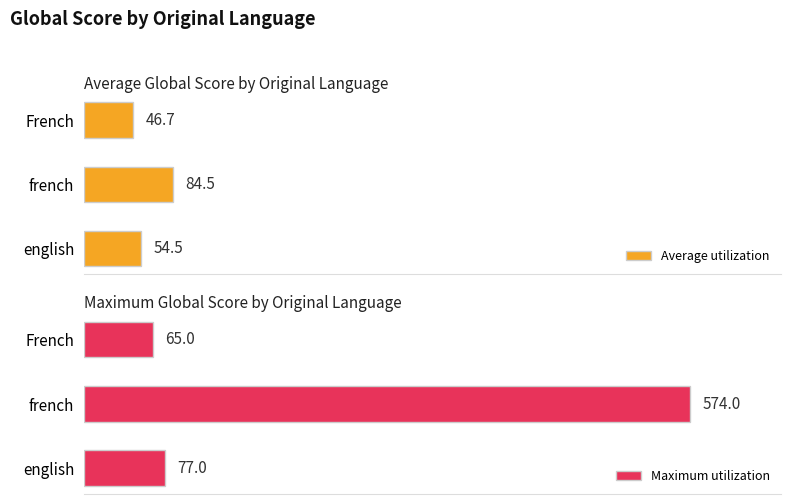

How many bars are there in each group?

2